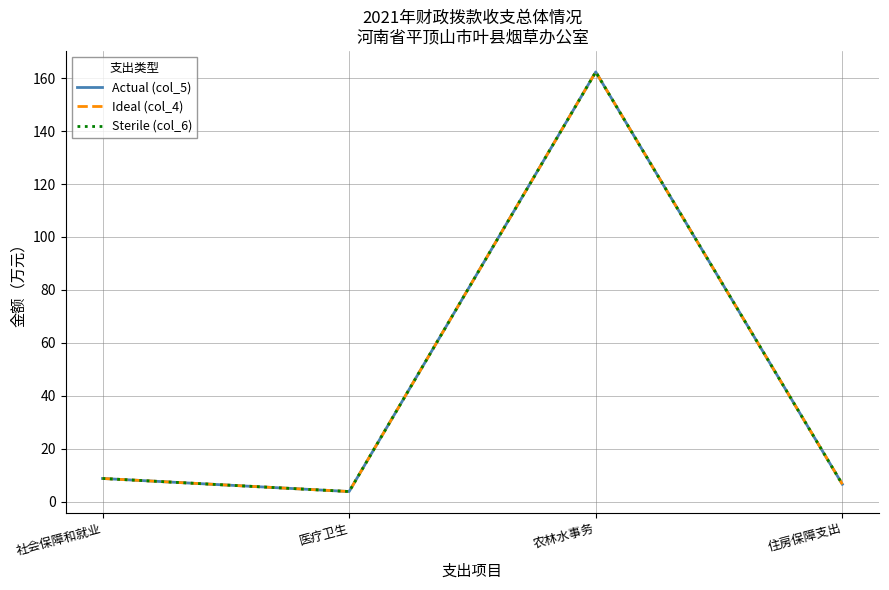

Does the chart display data point markers on the line(s)?

No